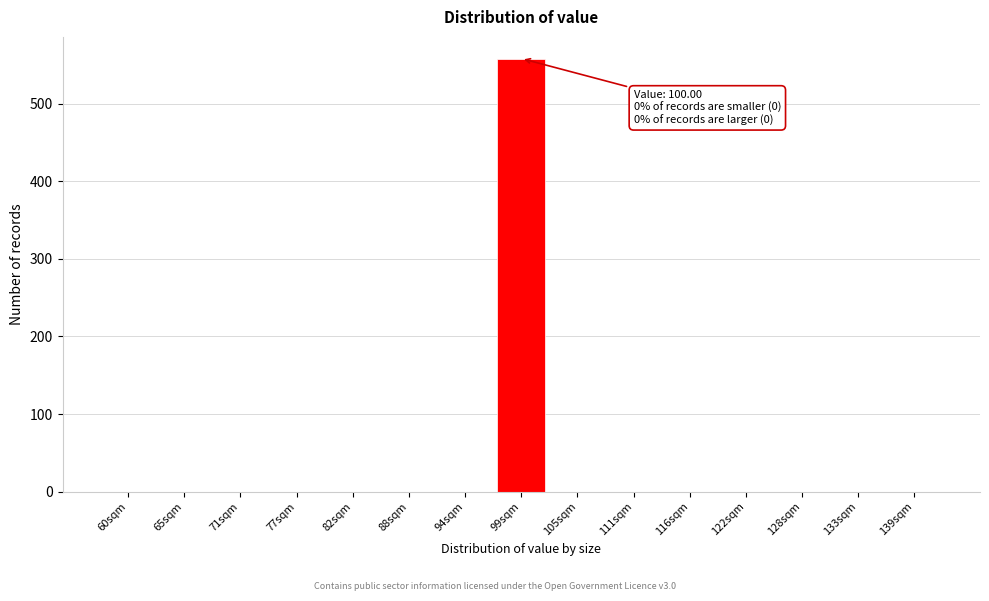

Reading left to right, extract all data points from this chart.

60sqm=0	65sqm=0	71sqm=0	77sqm=0	82sqm=0	88sqm=0	94sqm=0	99sqm=558	105sqm=0	111sqm=0	116sqm=0	122sqm=0	128sqm=0	133sqm=0	139sqm=0